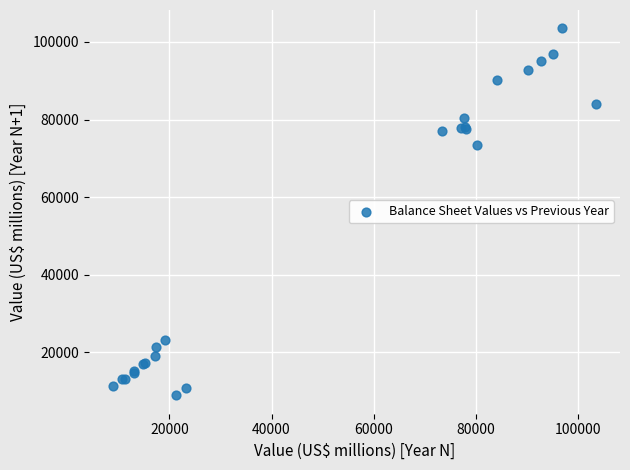

What Y value in the scatter plot is closest to 56227?

73326